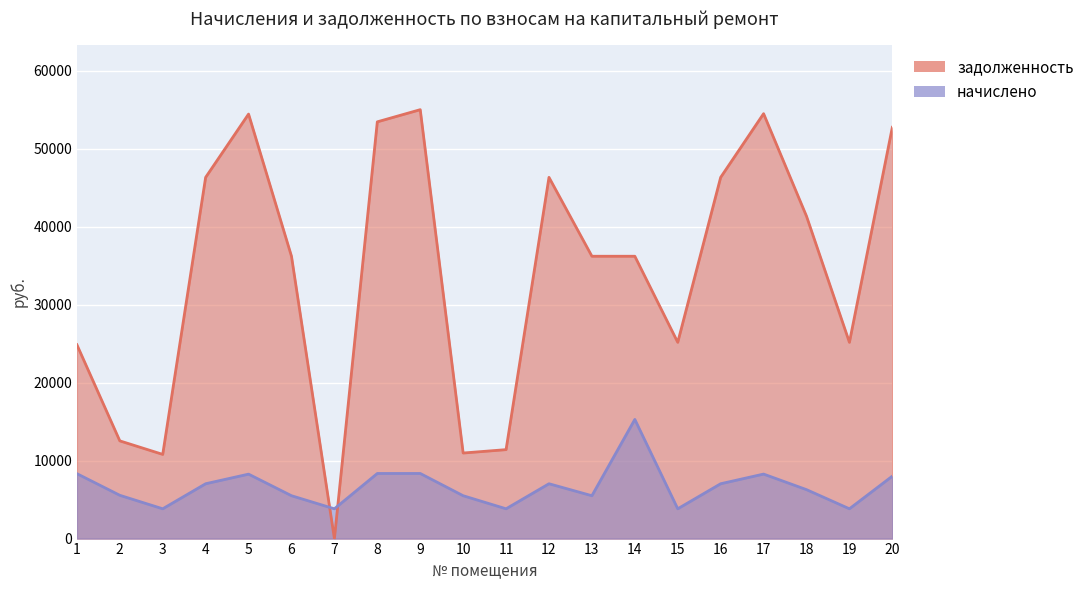

What is the maximum value for задолженность?

55025.9